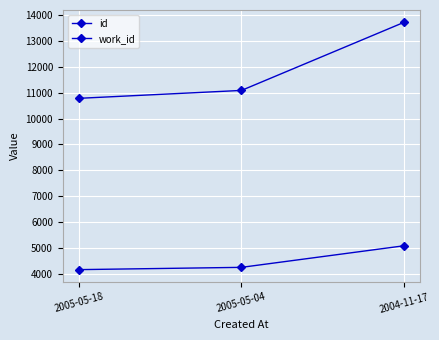

What is the total value across all series at 2005-05-18?

14949